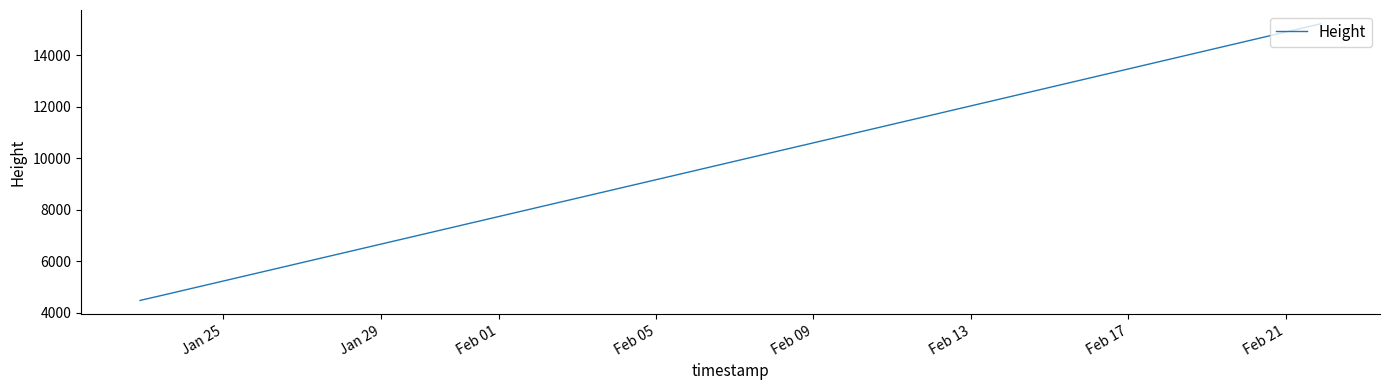

What is the smallest value displayed?

4469